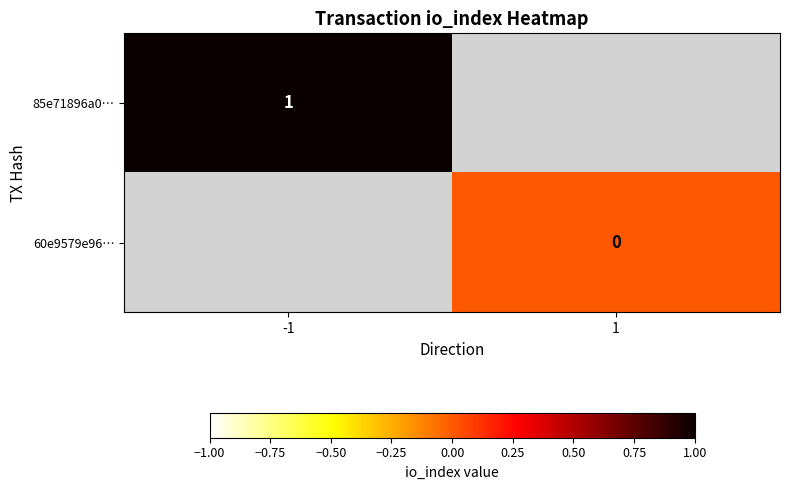

Which has a higher value, 1 or -1?

-1